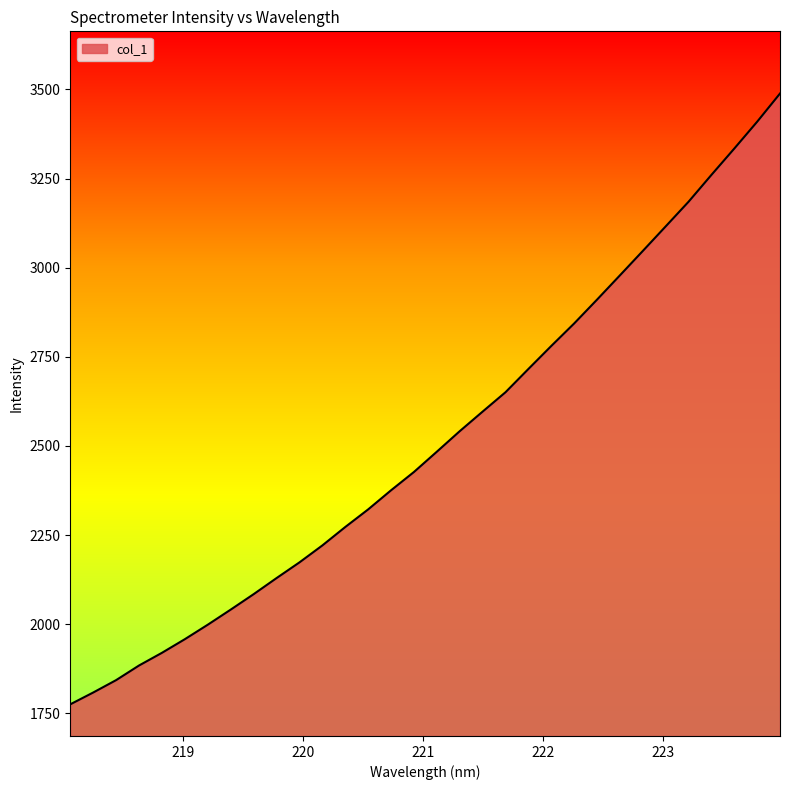

What is the difference between the maximum and minimum values?

1713.0